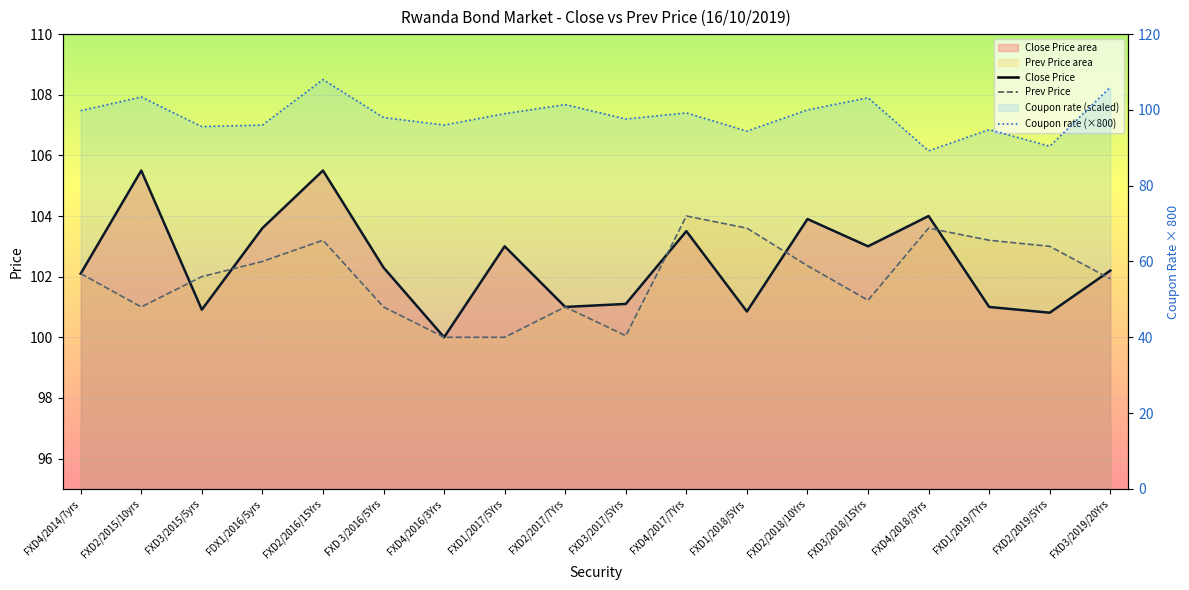

What is the label of the 1st point from the right?

FXD3/2019/20Yrs